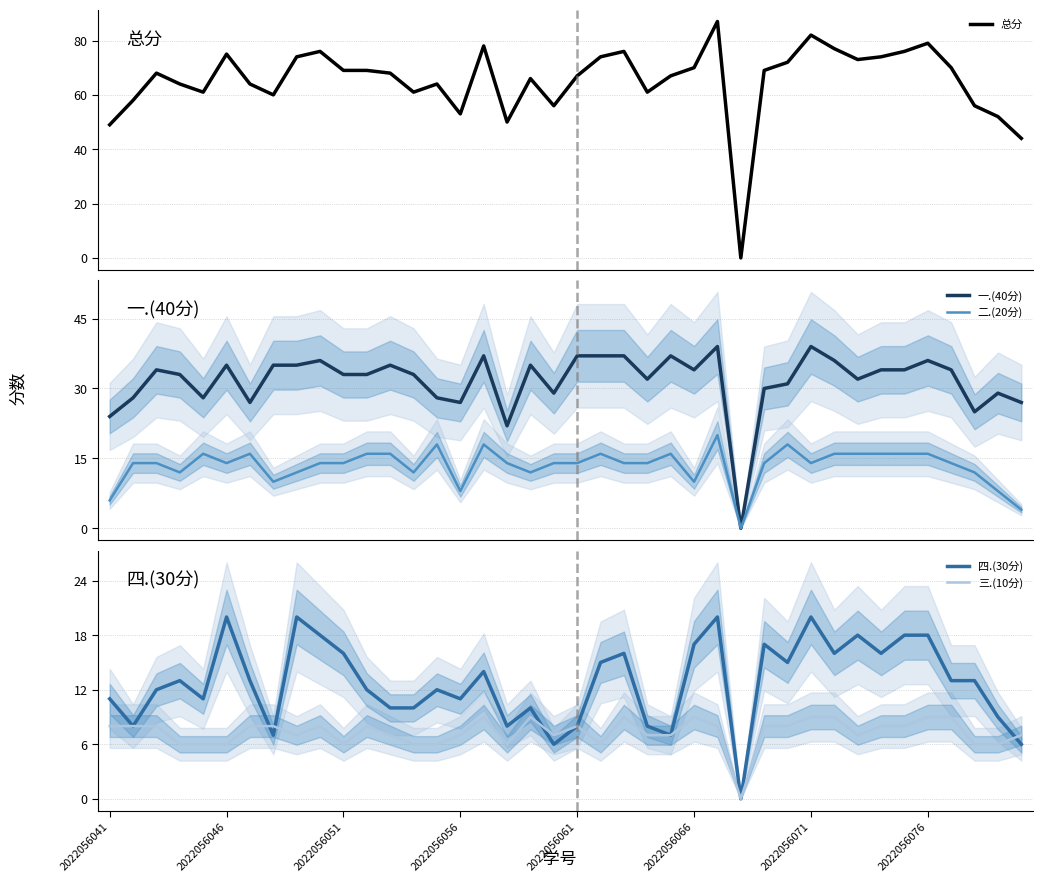

True or false: 三.(10分) has a value of 5 at 2022056076.

False